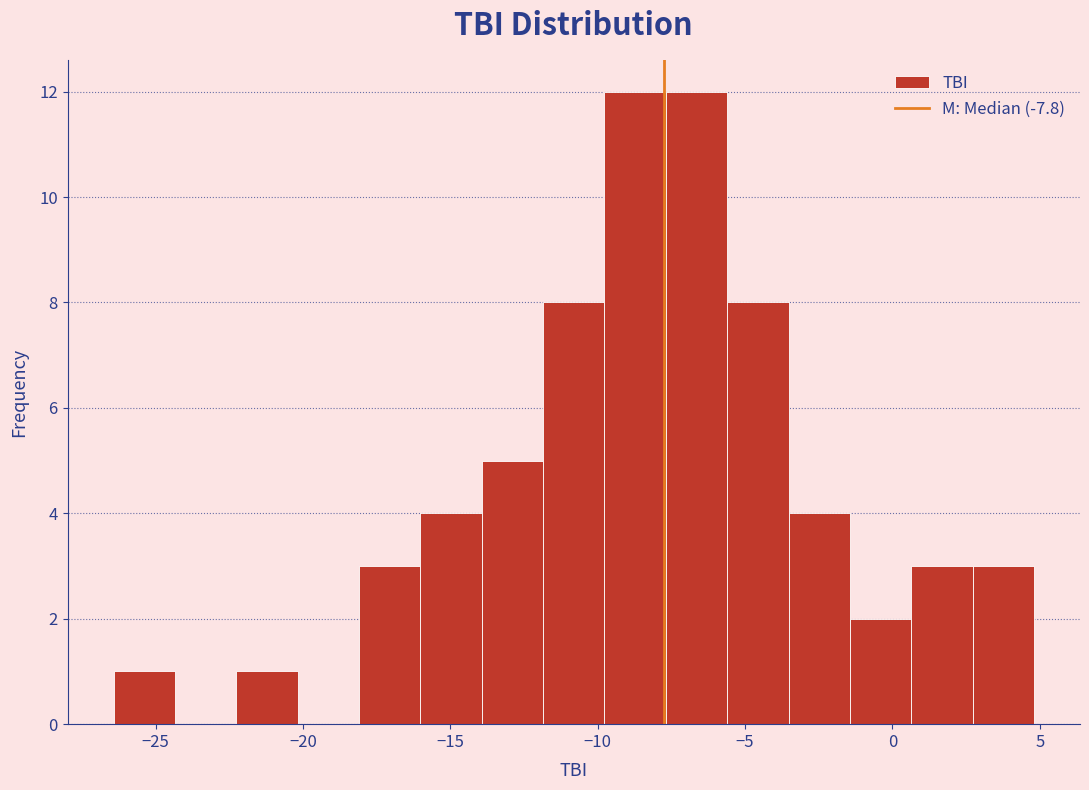

Reading left to right, transcribe this chart: for each bar, give the range it covers on the x-axis and its height. Neither the bar edges nor the heights are printed on the chart, so give them approximately, as read against the axes.

-26.5 to -24.5: 1
-24.5 to -22.5: 0
-22.5 to -20.0: 1
-20.0 to -18.0: 0
-18.0 to -16.0: 3
-16.0 to -14.0: 4
-14.0 to -12.0: 5
-12.0 to -10.0: 8
-10.0 to -7.5: 12
-7.5 to -5.5: 12
-5.5 to -3.5: 8
-3.5 to -1.5: 4
-1.5 to 0.5: 2
0.5 to 2.5: 3
2.5 to 5.0: 3